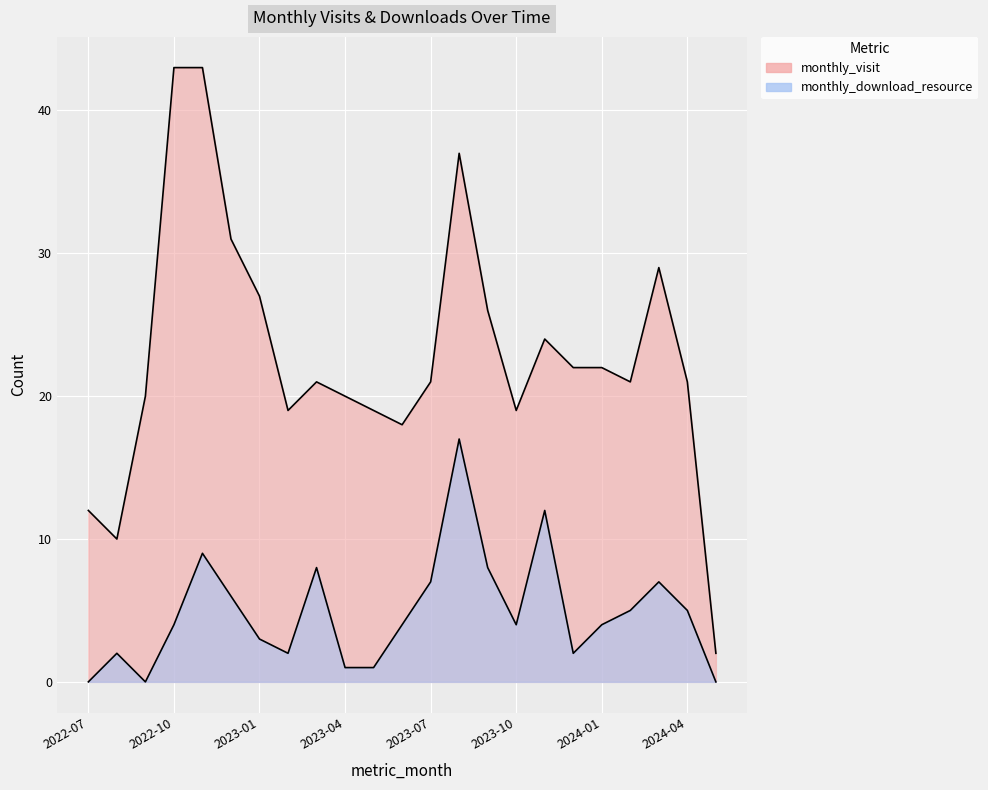

What is the value of the monthly_visit point at the 1st from the left?

12